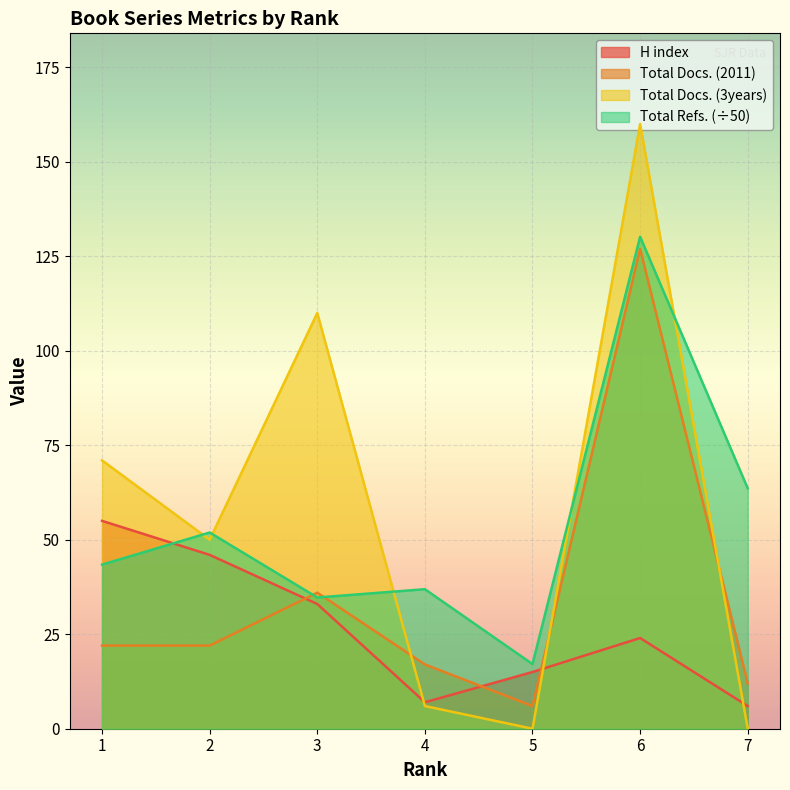

Reading left to right, transcribe all the data shown in this chart.

H index: 55.0	46.0	33.0	7.0	15.0	24.0	6.0
Total Docs. (2011): 22.0	22.0	36.0	17.0	6.0	127.0	12.0
Total Docs. (3years): 71.0	50.0	110.0	6.0	0.0	160.0	0.0
Total Refs.: 43.4	51.9	34.7	36.9	17.1	130.2	63.6